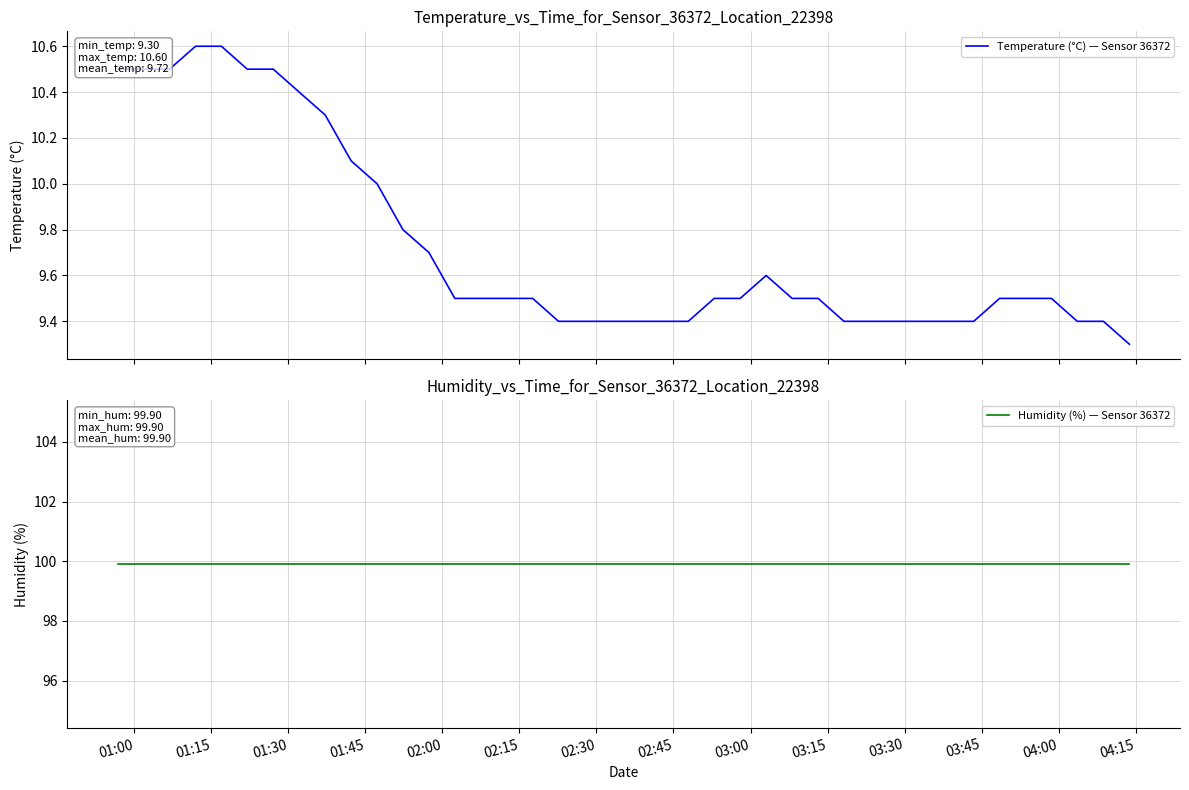

Reading right to left, list all the values displayed in this chart.

Temperature (°C) — Sensor 36372: 9.3	9.4	9.4	9.5	9.5	9.5	9.4	9.4	9.4	9.4	9.4	9.4	9.5	9.5	9.6	9.5	9.5	9.4	9.4	9.4	9.4	9.4	9.4	9.5	9.5	9.5	9.5	9.7	9.8	10.0	10.1	10.3	10.4	10.5	10.5	10.6	10.6	10.5	10.5	10.5
Humidity (%) — Sensor 36372: 99.9	99.9	99.9	99.9	99.9	99.9	99.9	99.9	99.9	99.9	99.9	99.9	99.9	99.9	99.9	99.9	99.9	99.9	99.9	99.9	99.9	99.9	99.9	99.9	99.9	99.9	99.9	99.9	99.9	99.9	99.9	99.9	99.9	99.9	99.9	99.9	99.9	99.9	99.9	99.9